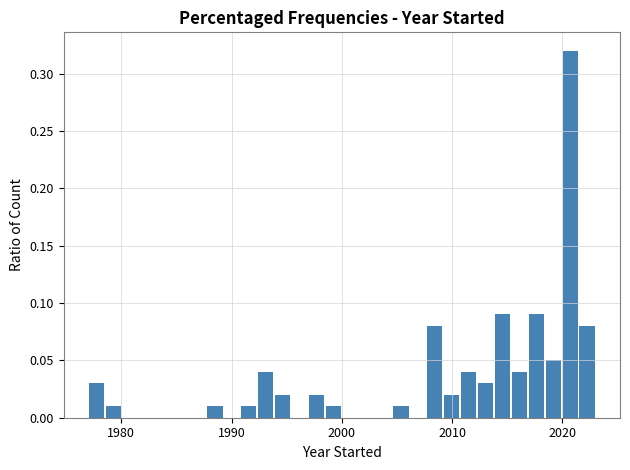

Around what value on the x-axis is the tallest bar? Give the approximate position of its centre, as read against the axis.

2021